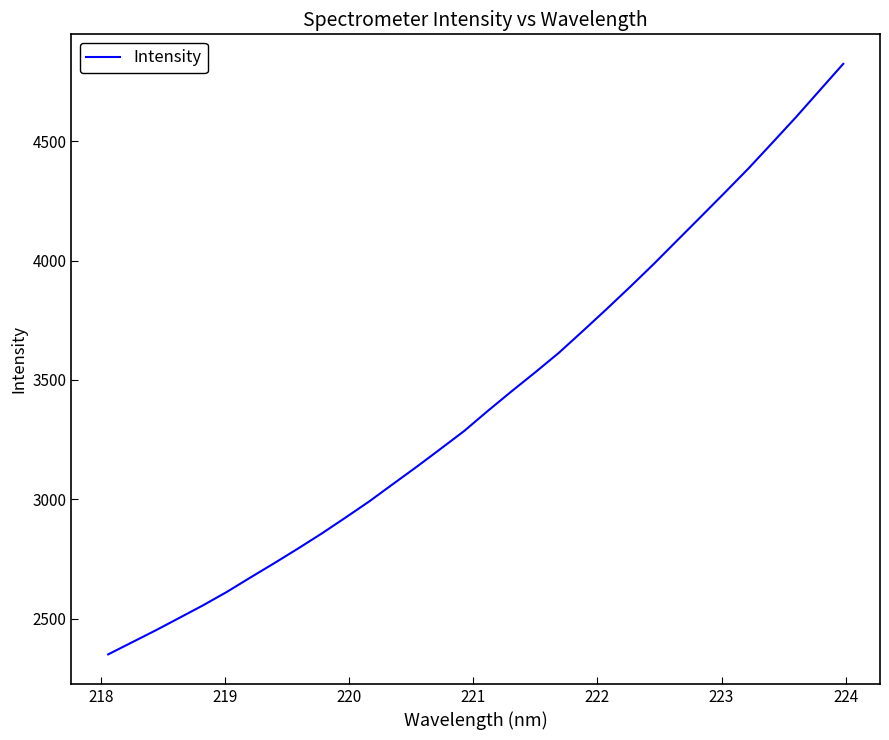

How many lines are shown in the chart?

1